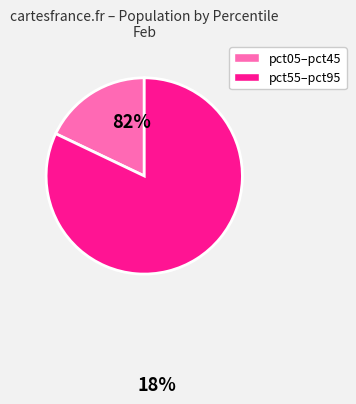

Is there any slice that represents more than half of the pie?

Yes